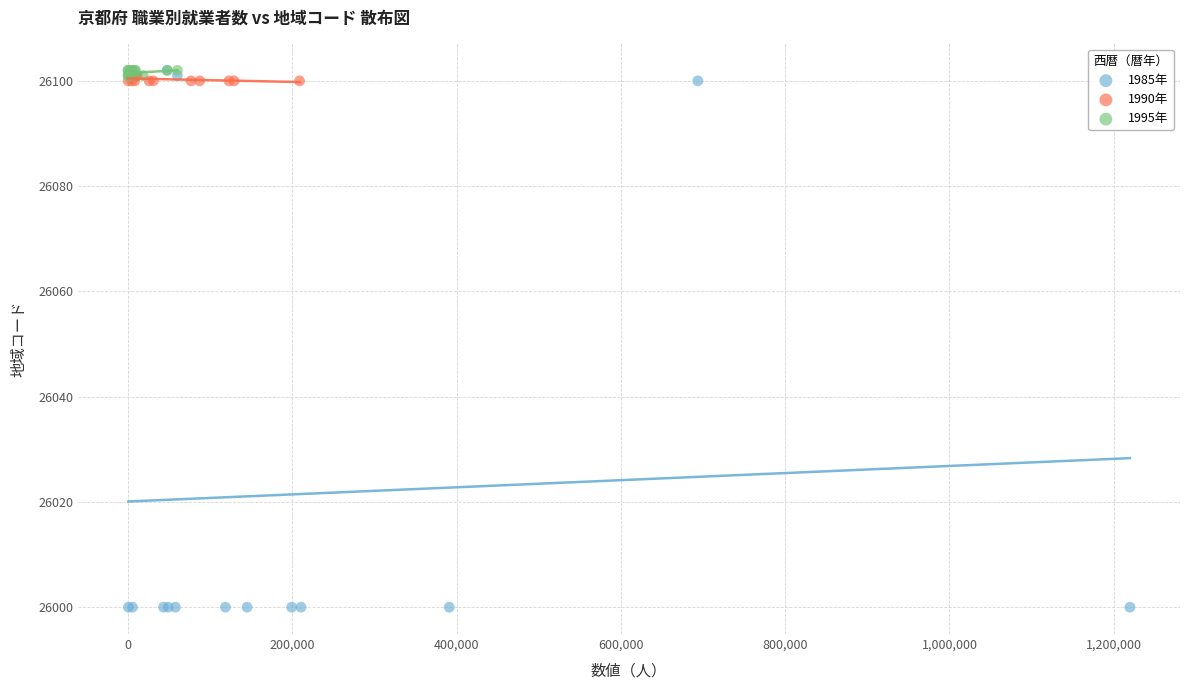

Which series reaches the minimum Y coordinate?

1985年